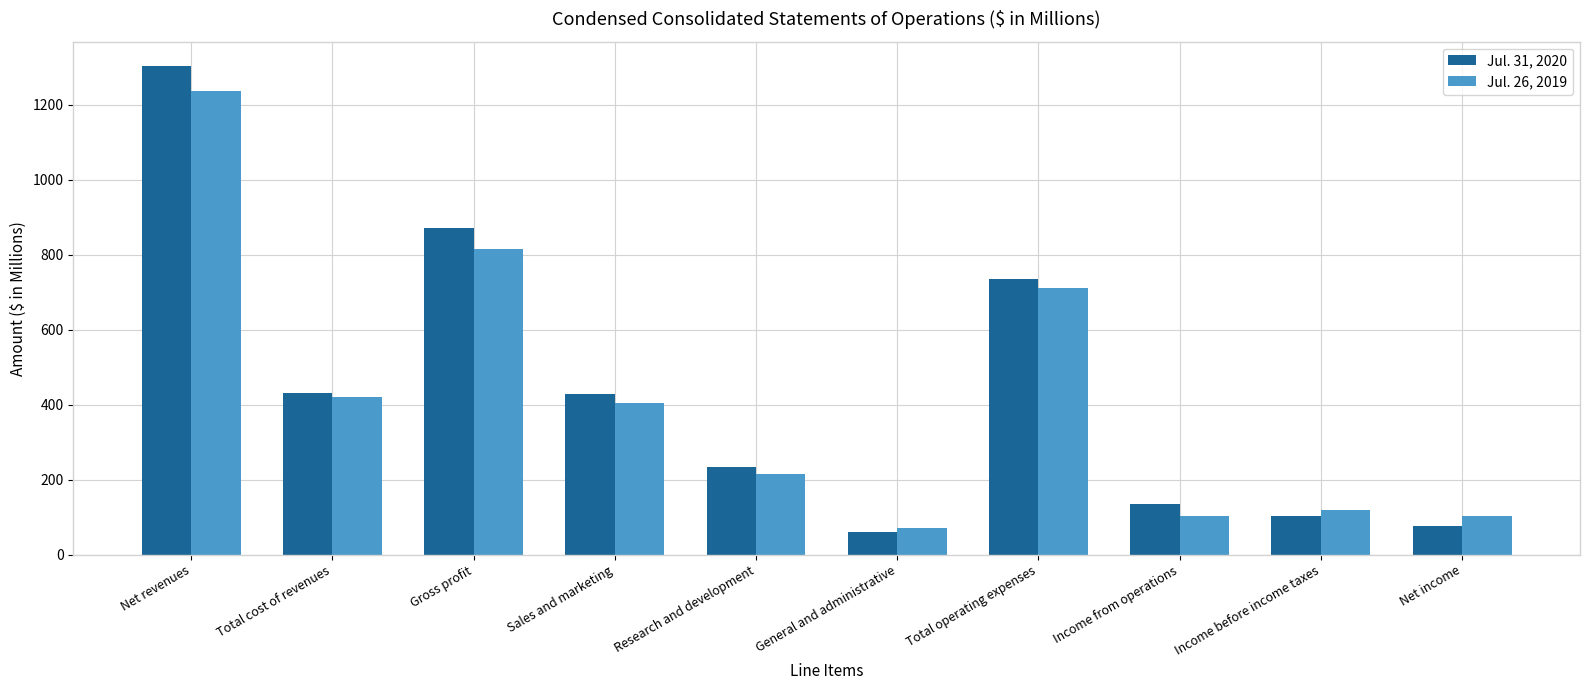

How many data points in Jul. 26, 2019 are less than 405?

5